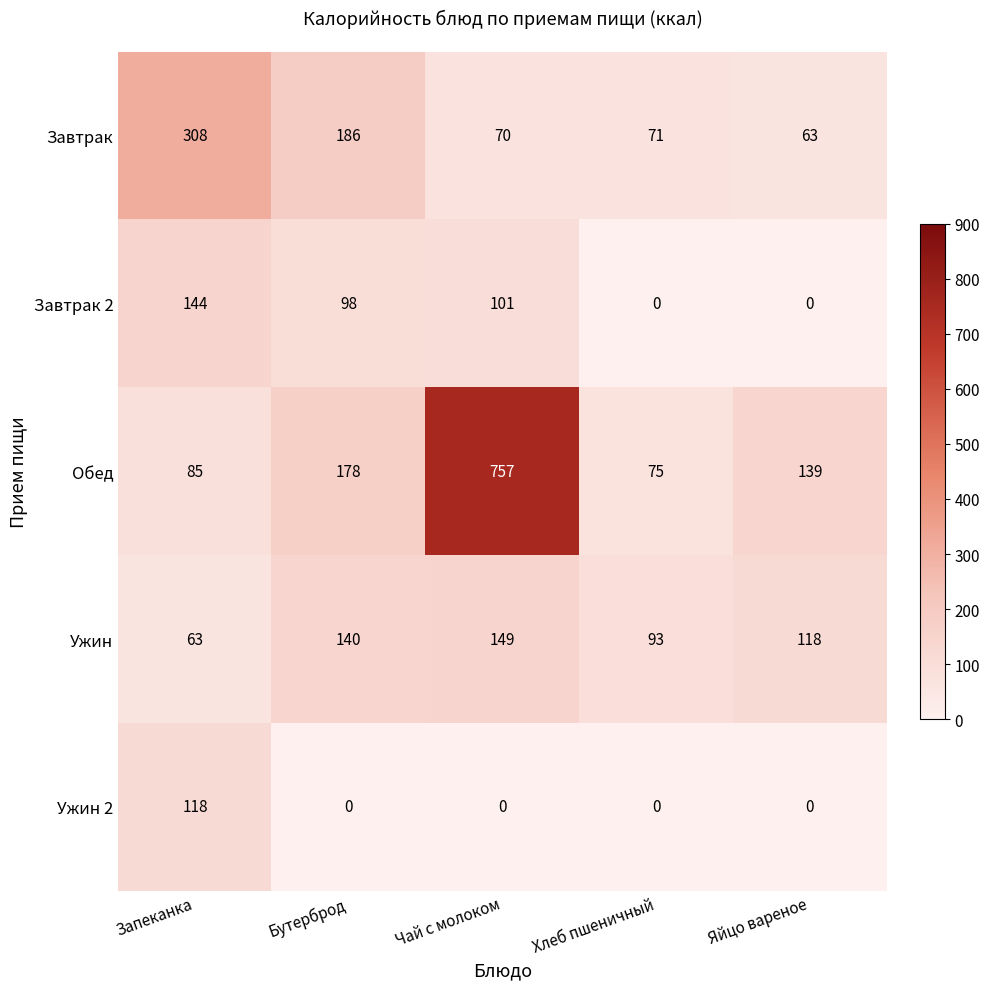

What is the total value across all series at Бутерброд?

602